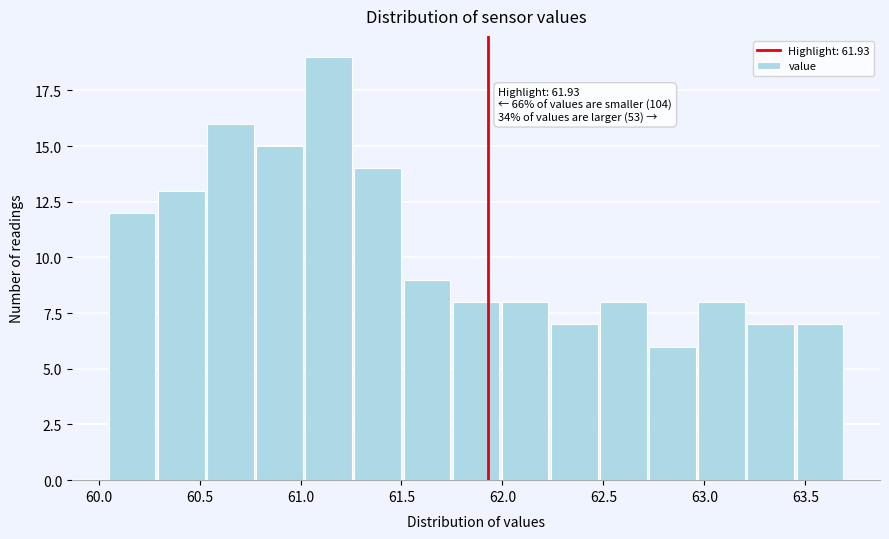

Over which range of the x-axis is the bar tallest?

61.00 to 61.25